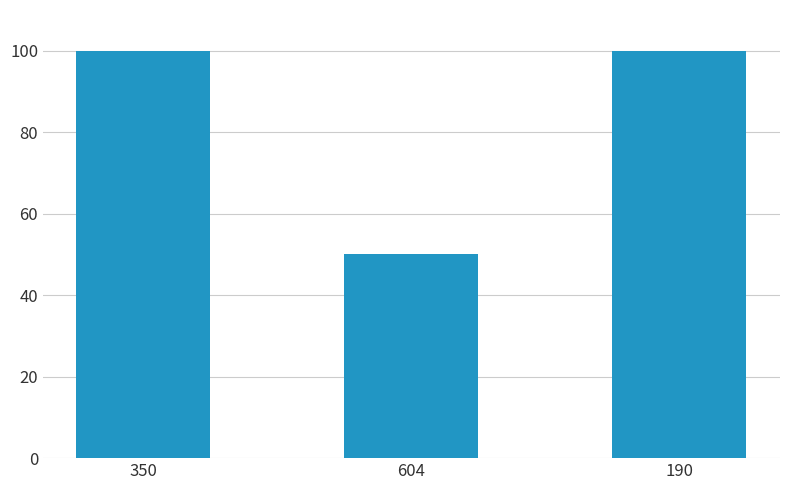

Reading left to right, extract all data points from this chart.

100	50	100